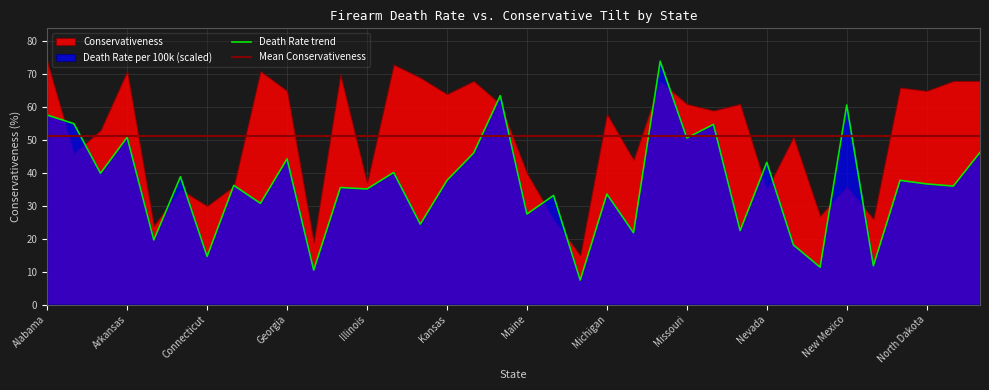

How many values are below 36?

16